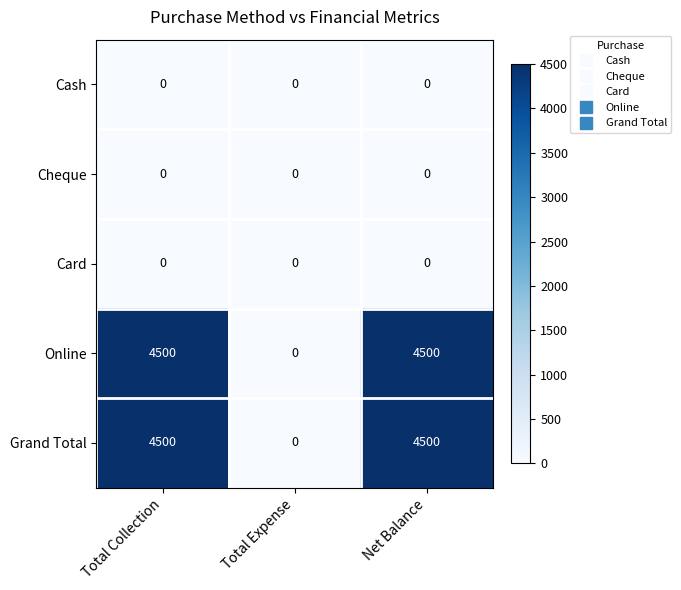

What is the total value across all series at Total Collection?

9000